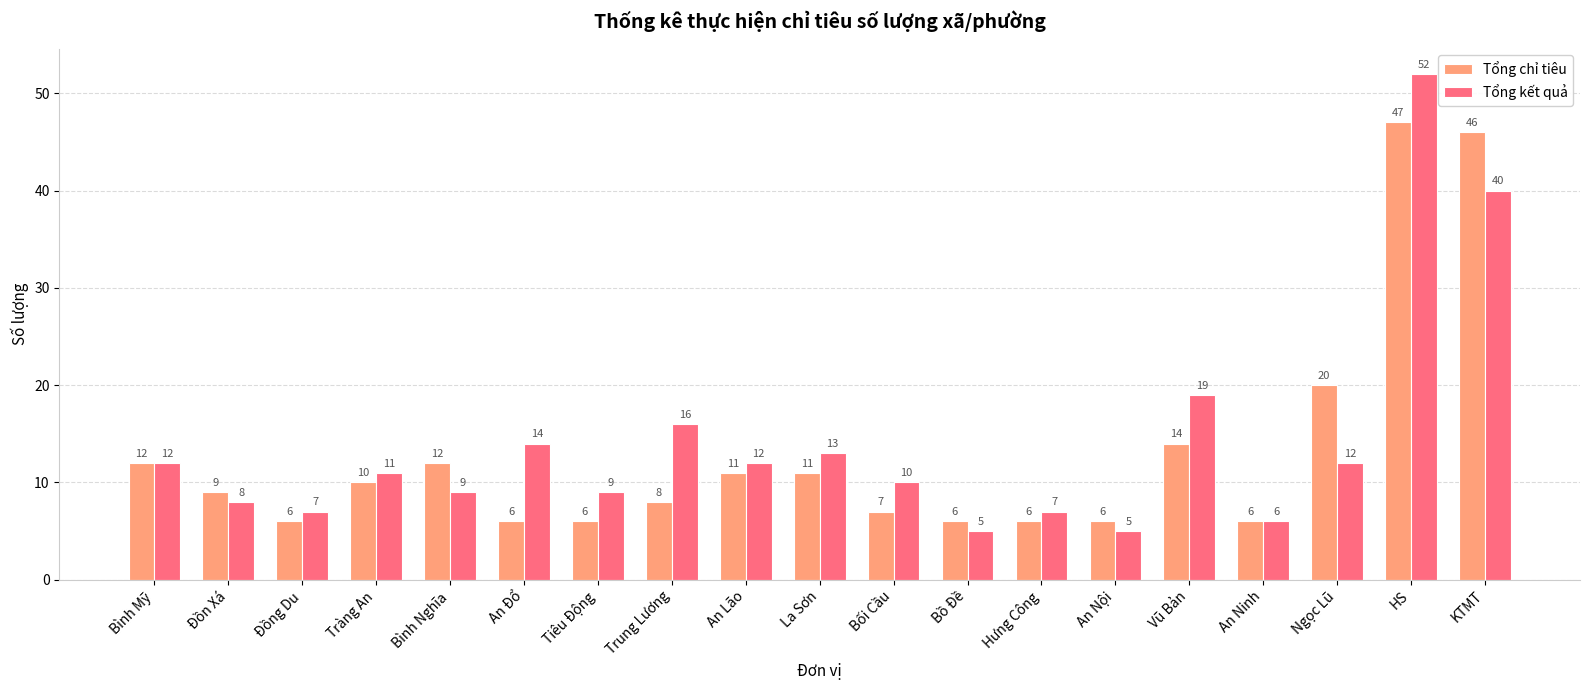

What position from the right is An Lão?

11